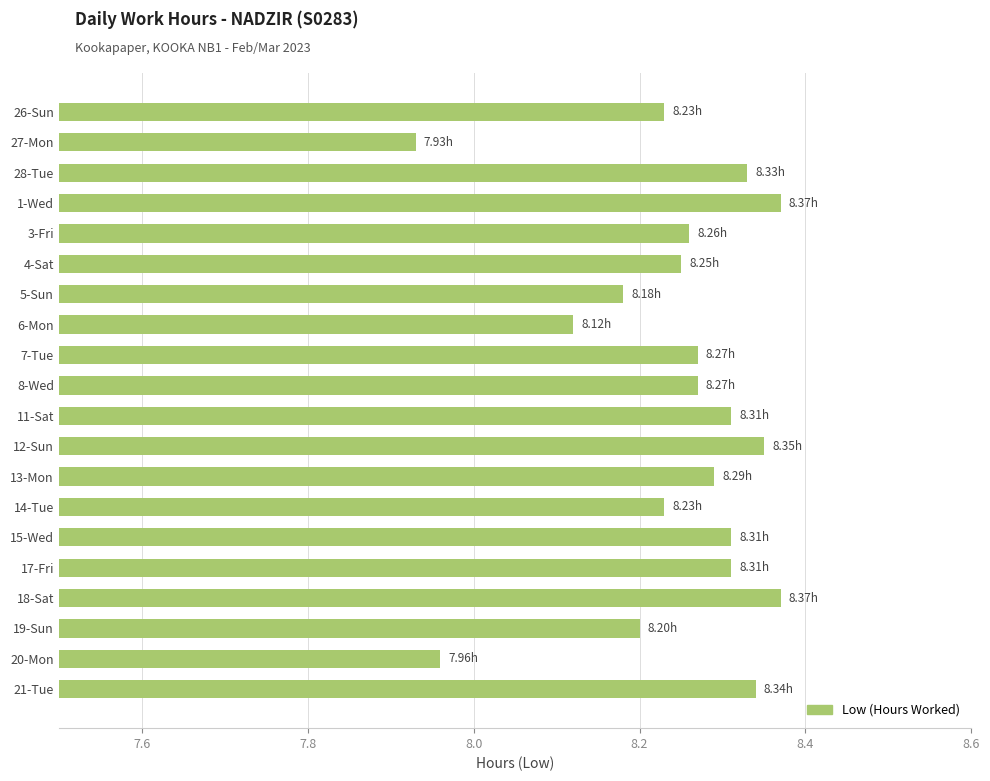

What is the sum of the values at 13-Mon and 26-Sun?

16.5